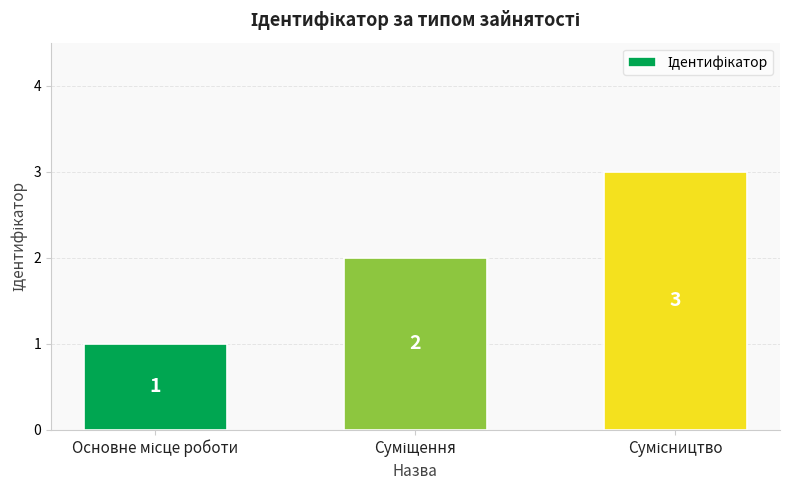

What is the greatest value displayed?

3